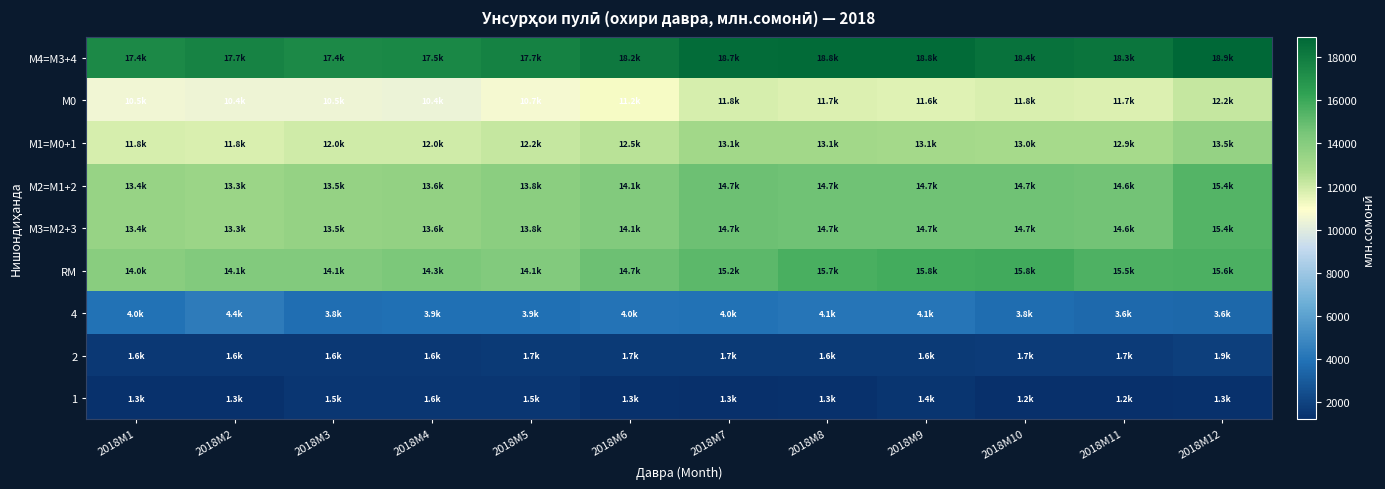

At how many categories does at least one series exceed 18847?

1